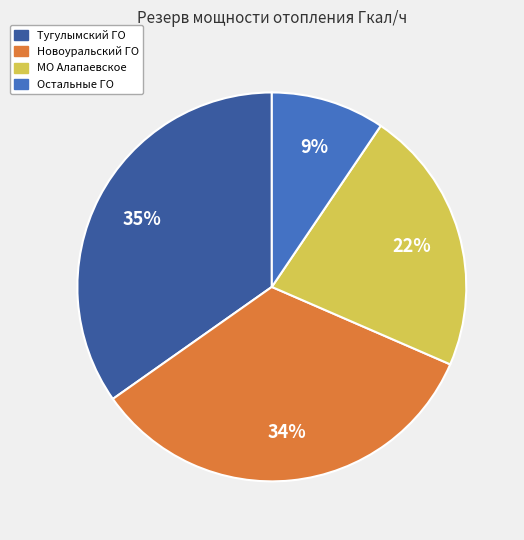

To the nearest percent, what is the average slice percentage?

25%